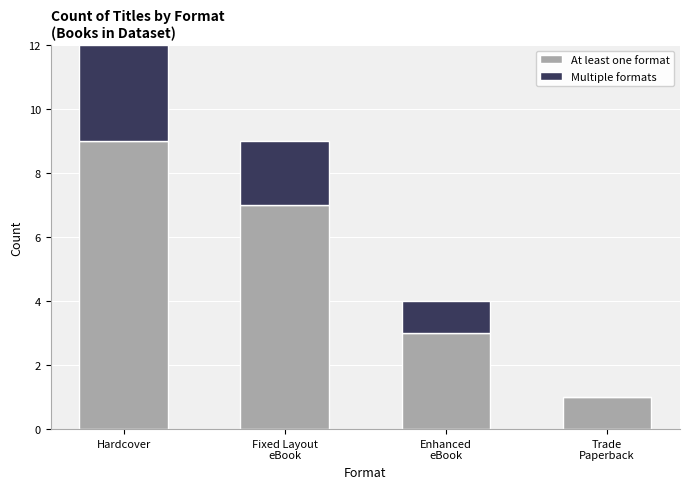

What is the total value across all series at Hardcover?

12